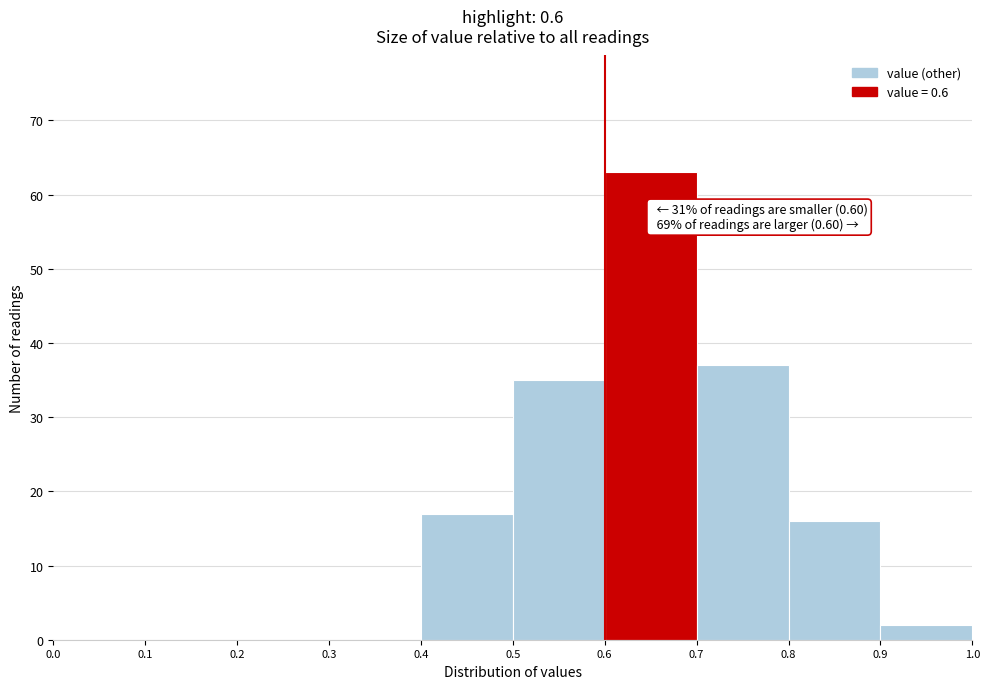

Which range on the x-axis has the tallest bar?

0.6 to 0.7